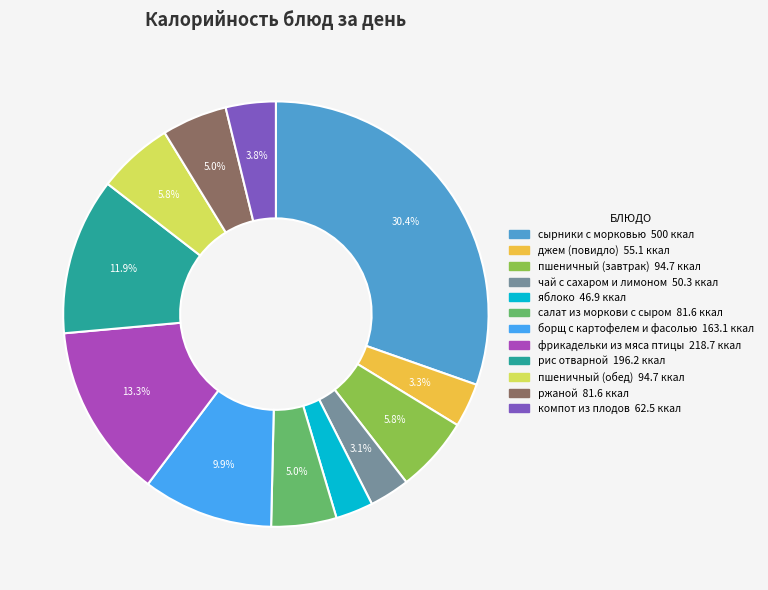

To the nearest percent, what percentage of the pie is джем (повидло)?

3%